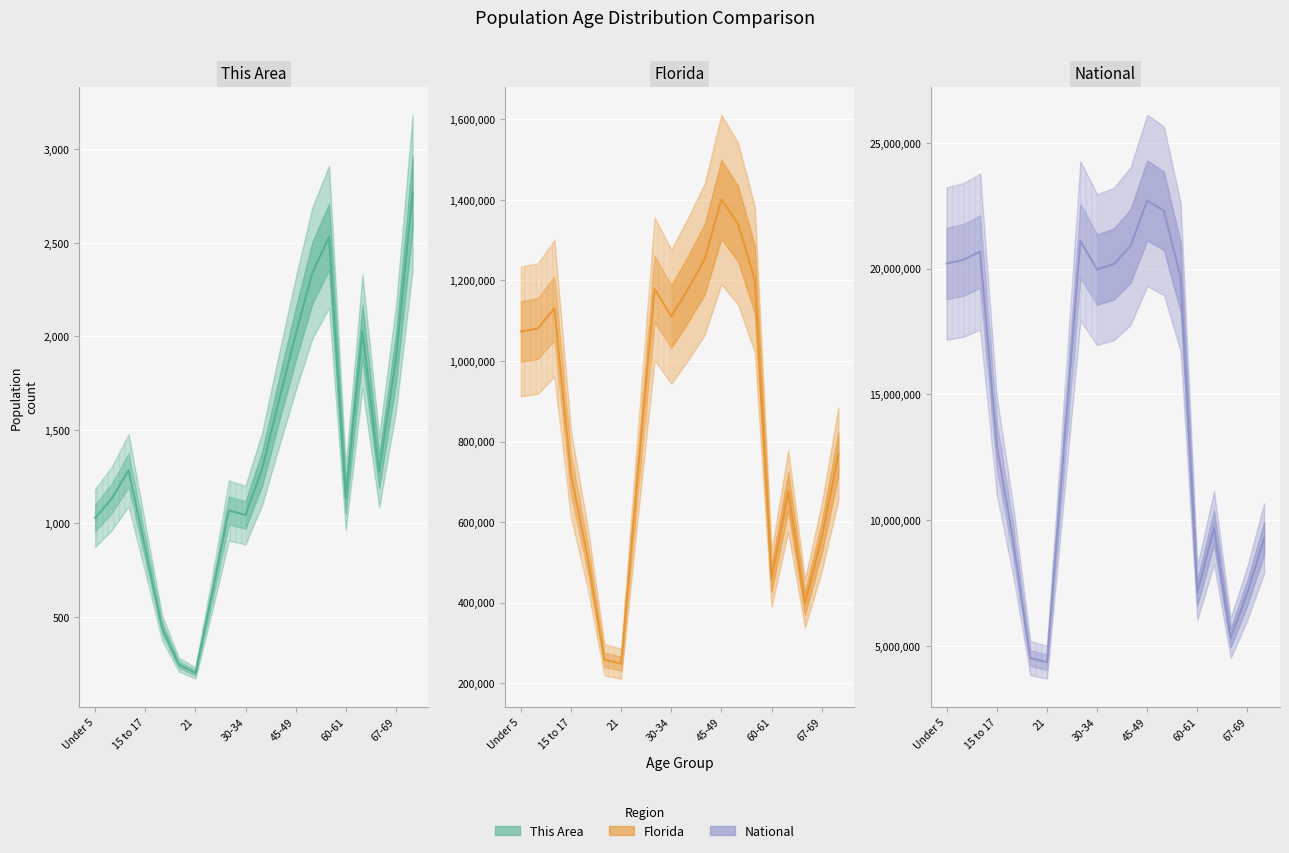

What position from the right is 20?

15